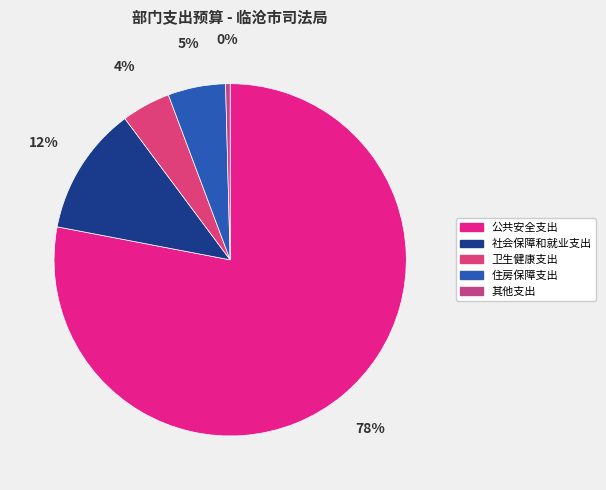

Is the sum of 社会保障和就业支出 and 住房保障支出 greater than half?

No